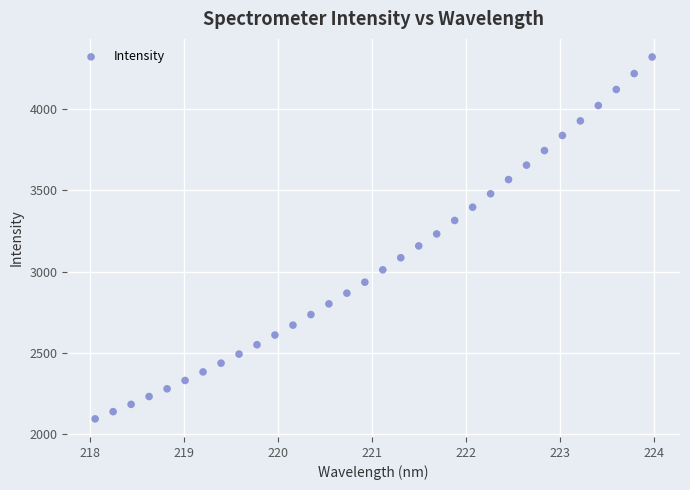

What is the range of X values (max minus min)?

5.9